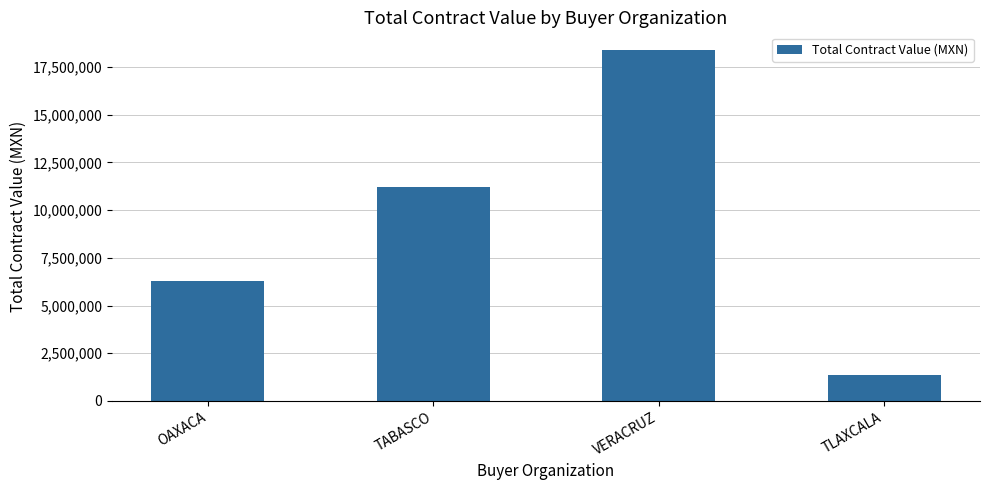

Reading right to left, transcribe all the data shown in this chart.

1349034.7	18388445.6	11225137.5	6258056.5